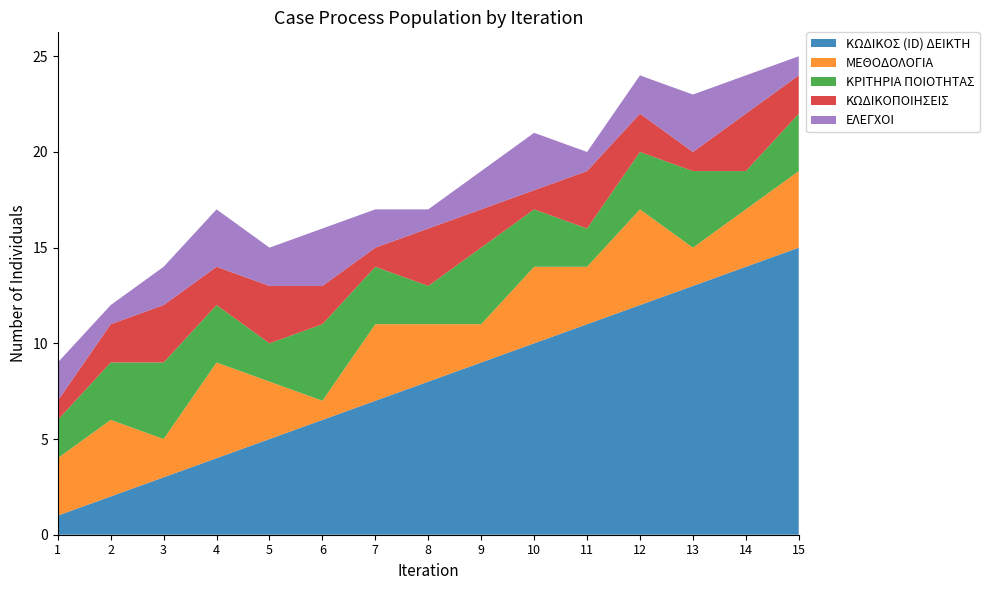

Reading right to left, list all the values displayed in this chart.

ΚΩΔΙΚΟΣ (ID) ΔΕΙΚΤΗ: 15	14	13	12	11	10	9	8	7	6	5	4	3	2	1
ΜΕΘΟΔΟΛΟΓΙΑ: 4	3	2	5	3	4	2	3	4	1	3	5	2	4	3
ΚΡΙΤΗΡΙΑ ΠΟΙΟΤΗΤΑΣ: 3	2	4	3	2	3	4	2	3	4	2	3	4	3	2
ΚΩΔΙΚΟΠΟΙΗΣΕΙΣ: 2	3	1	2	3	1	2	3	1	2	3	2	3	2	1
ΕΛΕΓΧΟΙ: 1	2	3	2	1	3	2	1	2	3	2	3	2	1	2